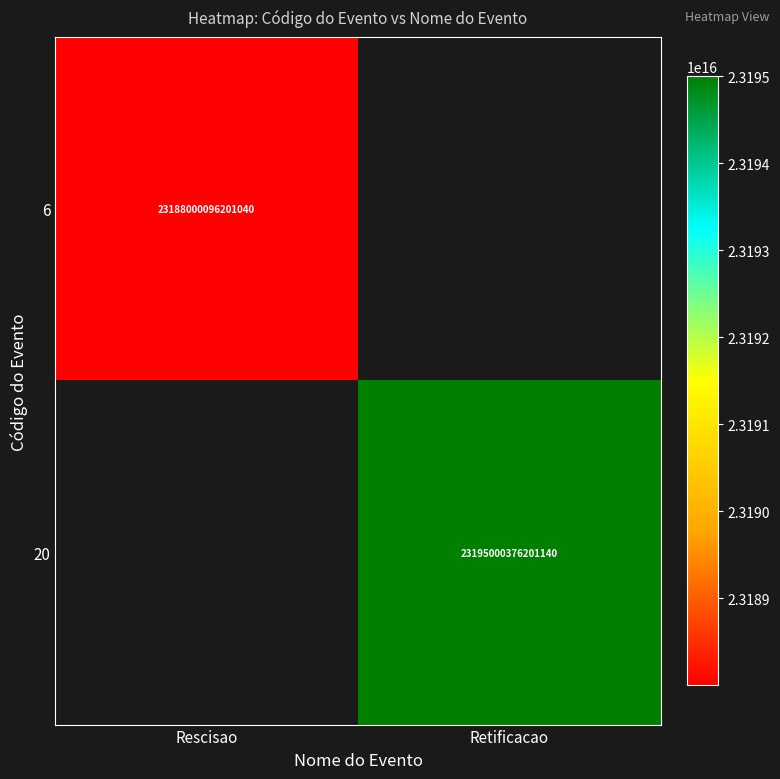

The 6 series shows 23188000096201040 at Rescisao. True or false?

True